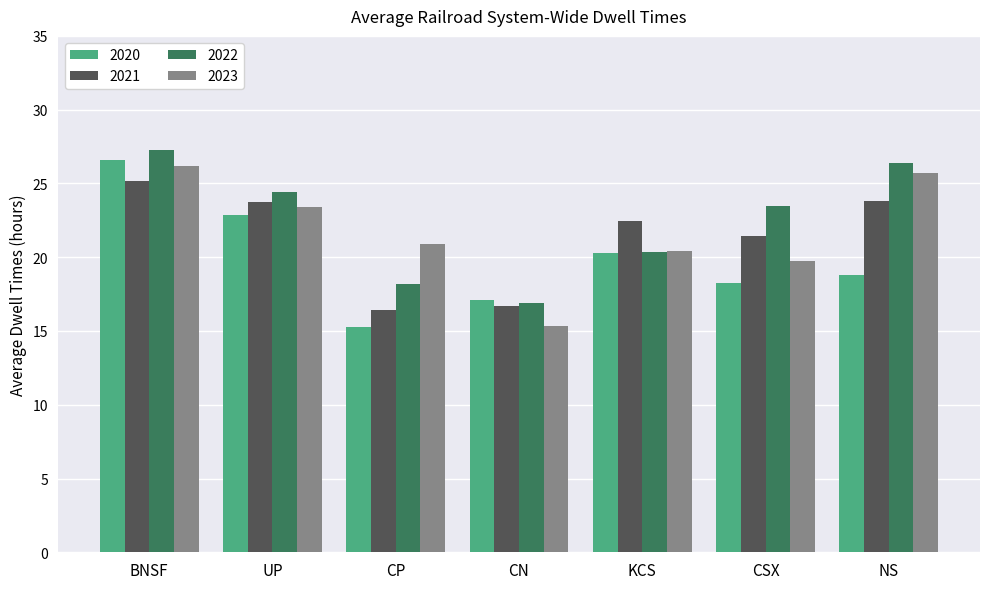

How many groups of bars are there?

7